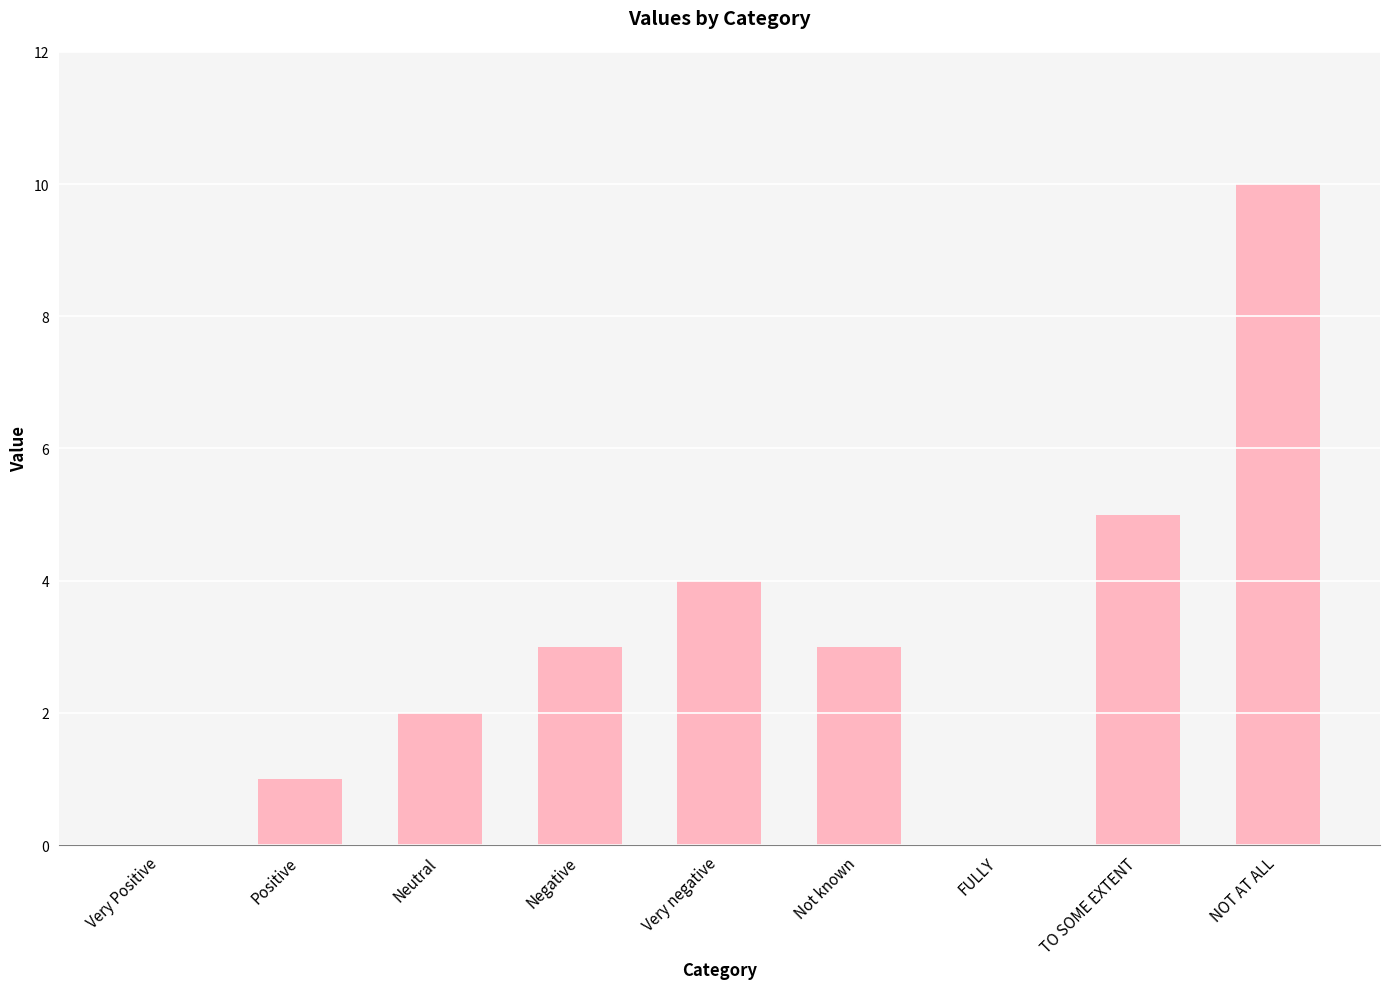

What is the sum of the values at FULLY and Not known?

3